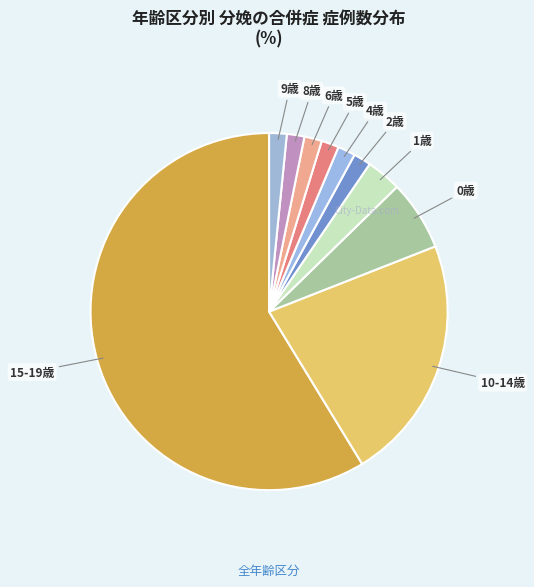

Count the number of slices in the pie.

10